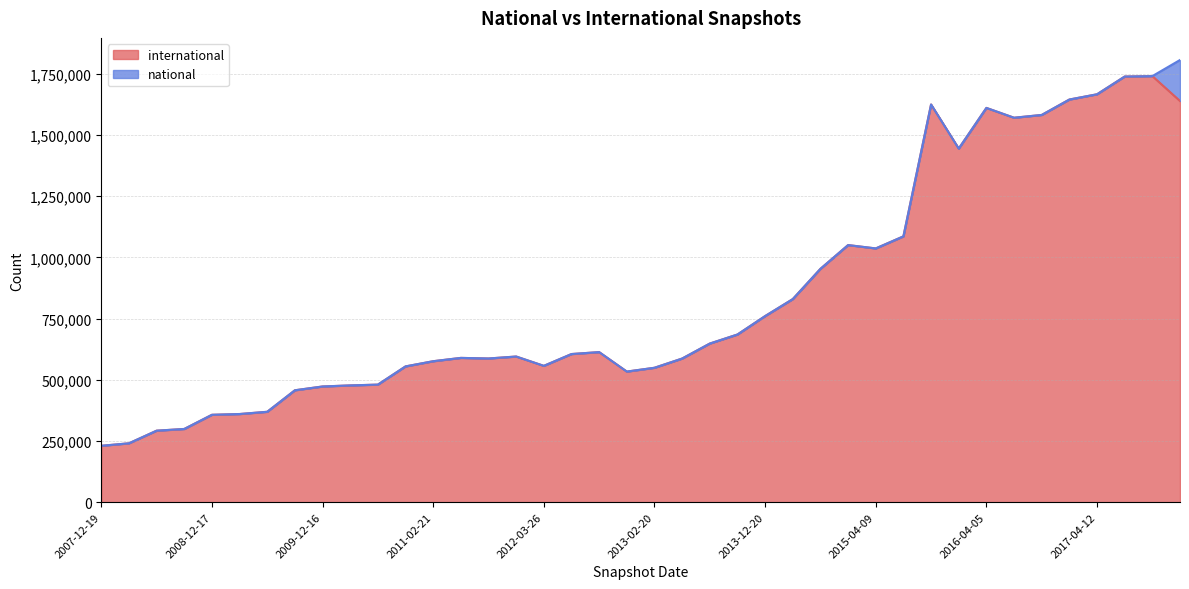

At which label does the data first exceed 605335?

2012-10-31